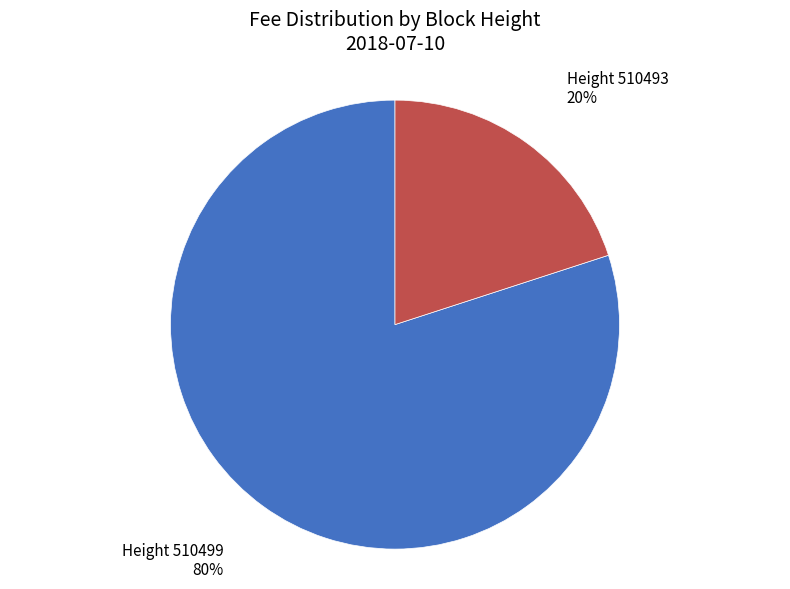

The Height 510493 slice represents 20% of the pie. True or false?

True